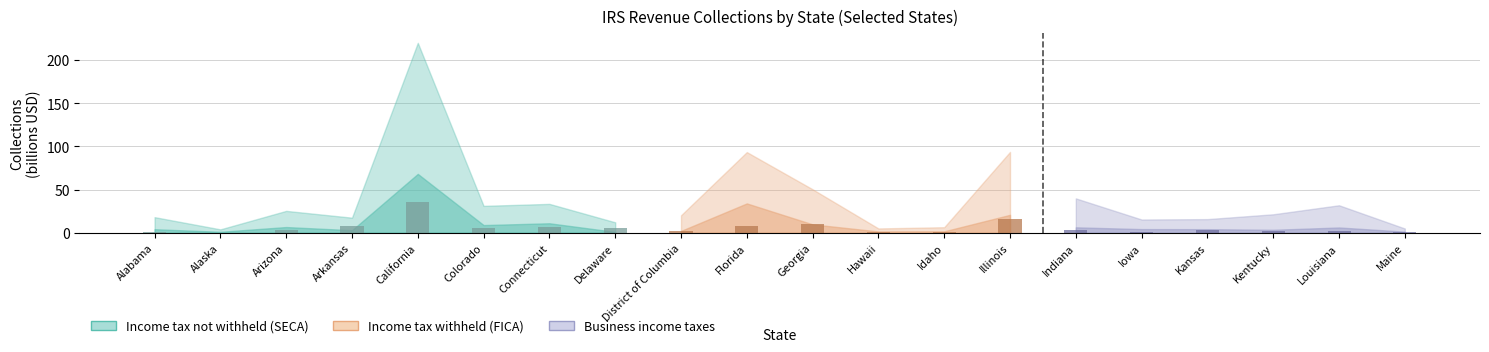

What is the value of the 1st bar from the left?

1.1